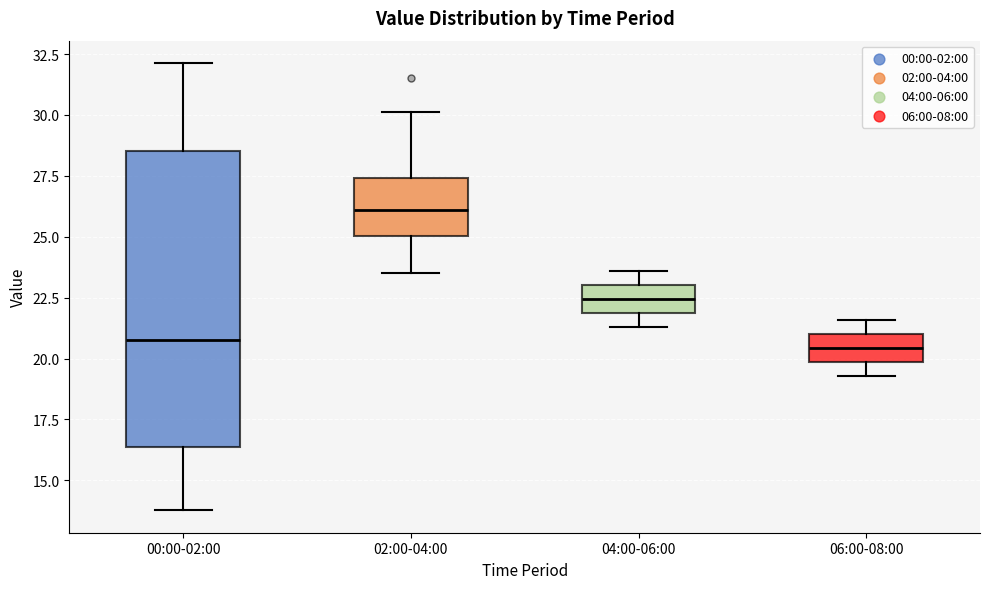

Reading left to right, read every box against the y-axis: the position of its median line, the range the box covers, and the ends of its whiskers. The values are not printed on the chart, so give them approximately, as read against the axis.

00:00-02:00: median 21.0, box 16.5 to 28.5, whiskers 14.0 to 32.0
02:00-04:00: median 26.0, box 25.0 to 27.5, whiskers 23.5 to 30.0
04:00-06:00: median 22.5, box 22.0 to 23.0, whiskers 21.5 to 23.5
06:00-08:00: median 20.5, box 20.0 to 21.0, whiskers 19.5 to 21.5